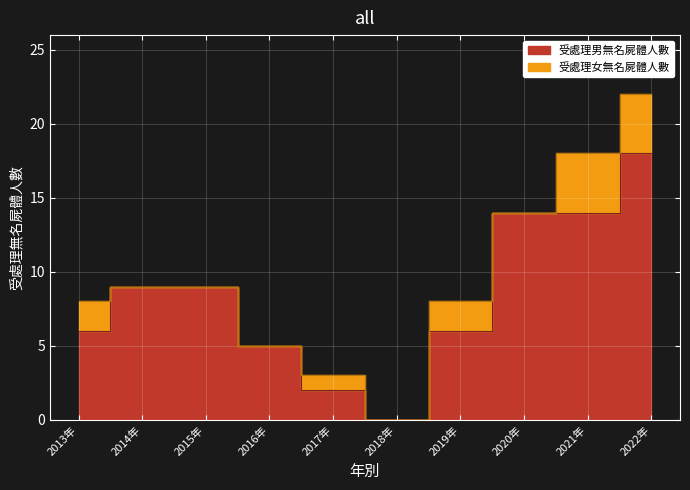

What is the label of the 4th point from the left?

2016年